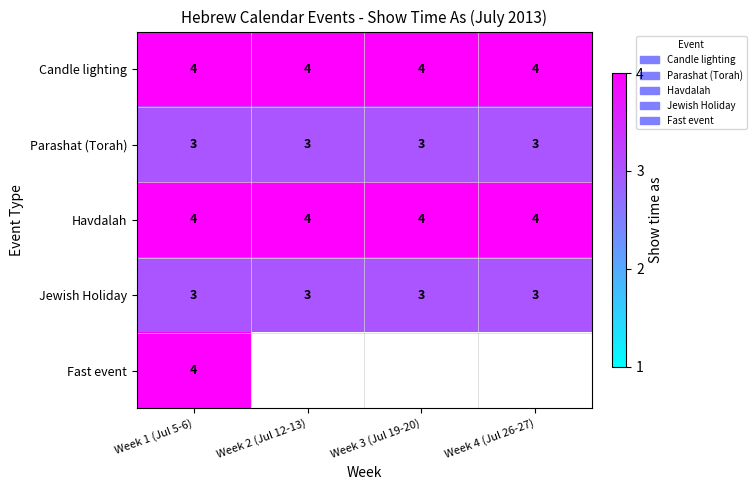

What is the maximum value for Havdalah?

4